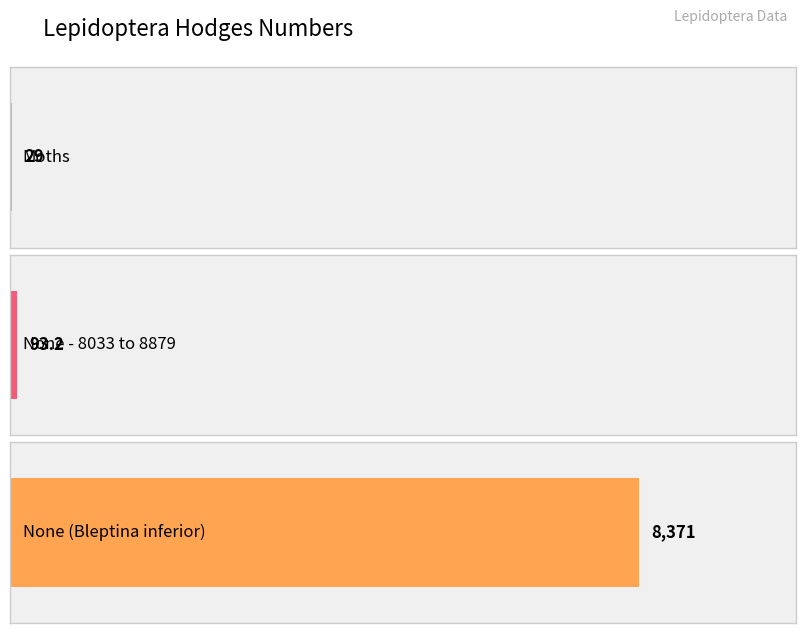

What is the sum of all values?

8493.2